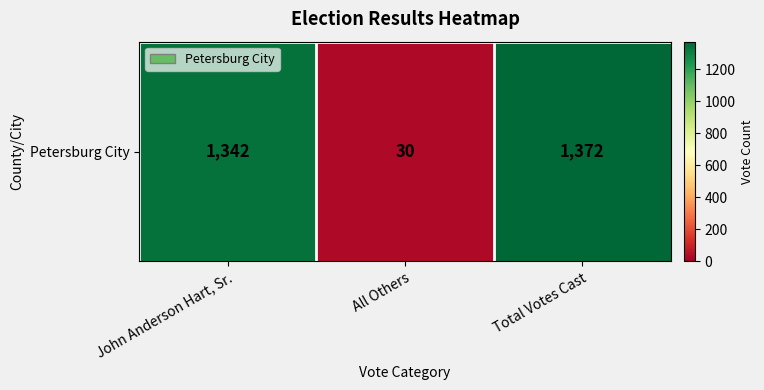

Count the number of data series in this chart.

1